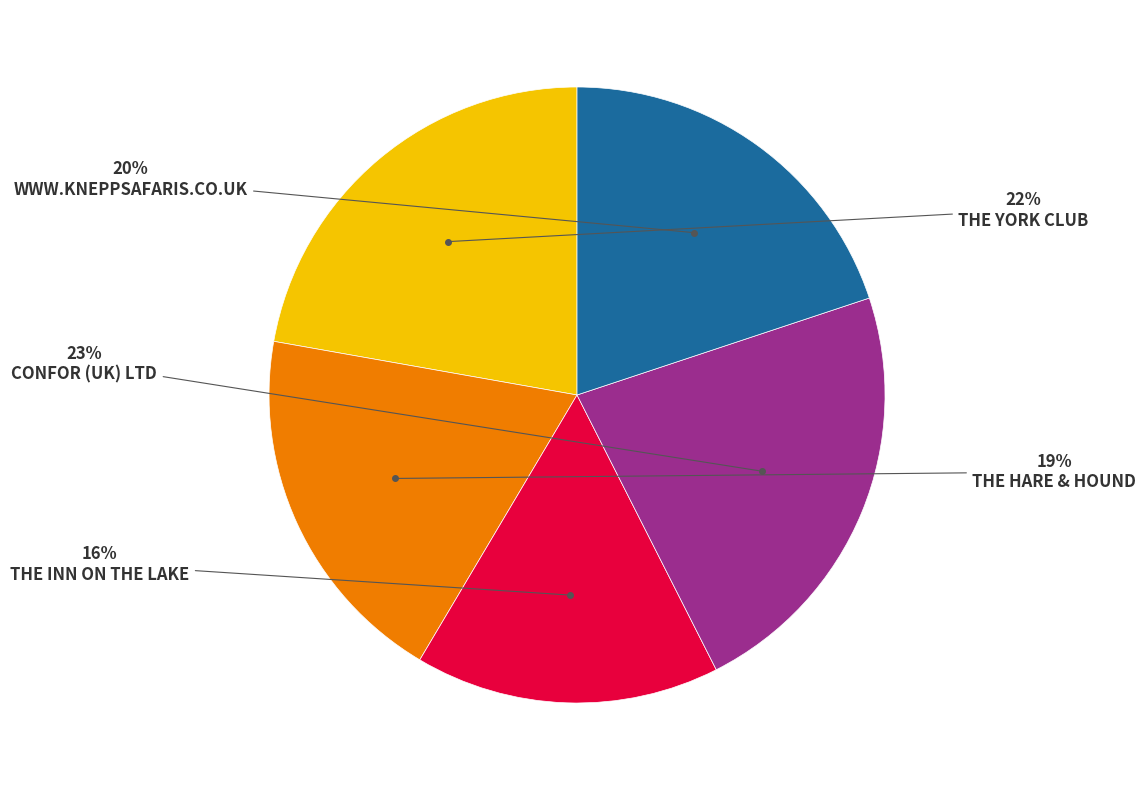

Does any single category account for the majority?

No